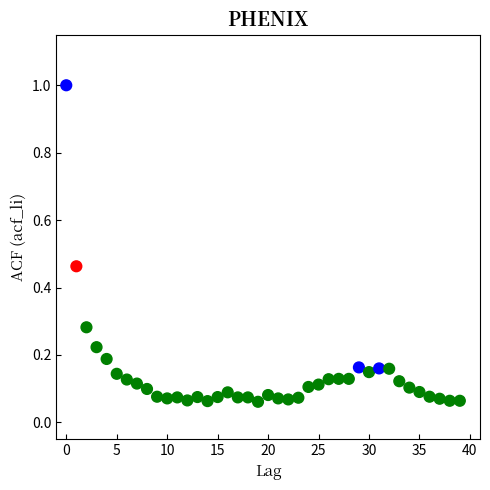

Count the number of points in this scatter plot.

40